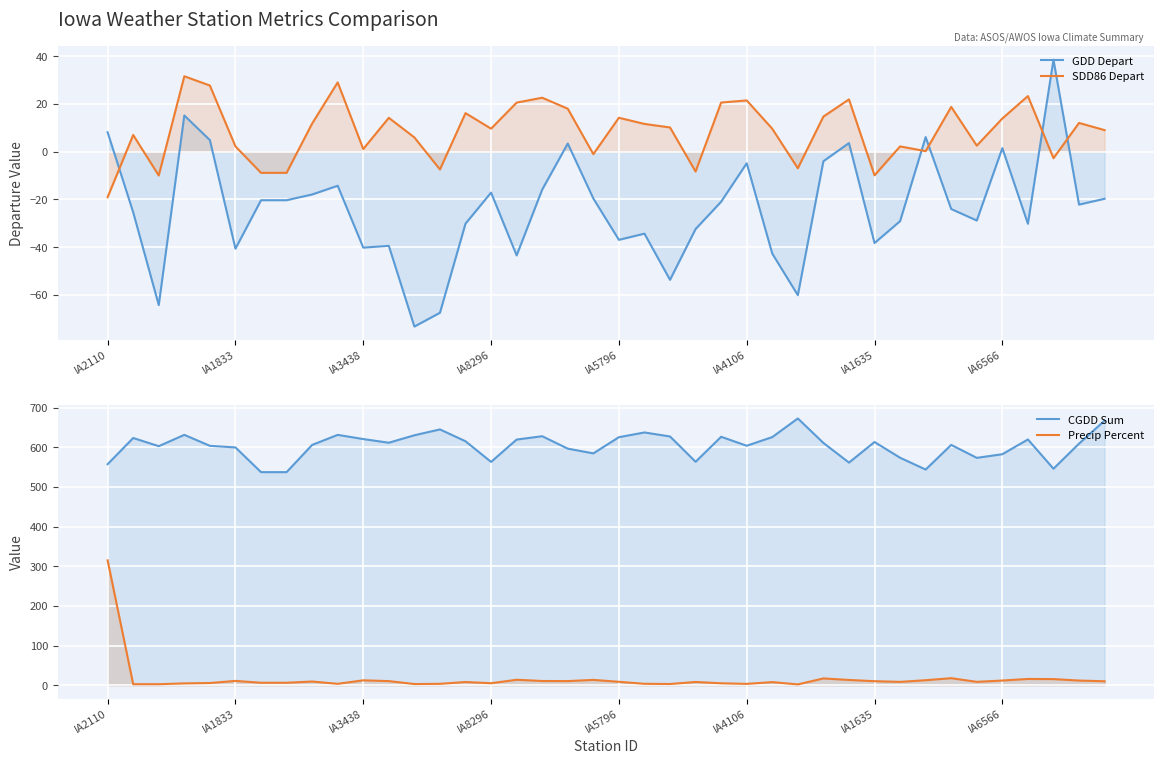

Reading left to right, transcribe all the data shown in this chart.

GDD Depart: 8.1	-25.4	-64.3	15.2	4.8	-40.6	-20.3	-20.3	-17.9	-14.3	-40.2	-39.5	-73.3	-67.5	-30.1	-17.1	-43.5	-15.9	3.4	-19.6	-36.9	-34.4	-53.7	-32.4	-21.0	-4.8	-42.7	-60.1	-4.0	3.6	-38.3	-29.1	6.1	-24.0	-28.8	1.5	-30.2	38.5	-22.2	-19.7
SDD86 Depart: -19.1	7.0	-10.0	31.6	27.7	2.2	-8.9	-8.9	11.8	29.0	1.1	14.2	6.0	-7.5	16.2	9.7	20.6	22.6	18.0	-1.0	14.2	11.6	10.2	-8.3	20.6	21.5	9.6	-7.0	14.7	21.9	-9.9	2.2	0.2	18.8	2.5	13.9	23.3	-2.7	12.1	9.0
CGDD Sum: 557.4	623.4	602.8	631.3	603.6	599.6	537.3	537.3	605.9	631.3	620.7	611.5	630.3	645.0	615.1	563.1	619.5	627.9	596.6	584.6	625.4	637.4	627.2	563.4	626.5	603.9	625.7	672.6	611.0	561.4	613.3	573.6	543.9	606.0	573.3	582.5	619.7	546.0	609.2	667.2
Precip Percent: 314.9	2.7	2.7	4.8	5.7	11.0	6.4	6.4	9.5	3.7	12.5	10.6	3.1	3.7	8.3	5.2	13.9	10.8	10.6	13.6	8.8	3.7	3.2	8.4	5.0	3.5	8.0	2.2	17.3	13.4	10.3	8.6	12.8	17.9	8.7	12.0	16.0	15.6	11.9	10.2